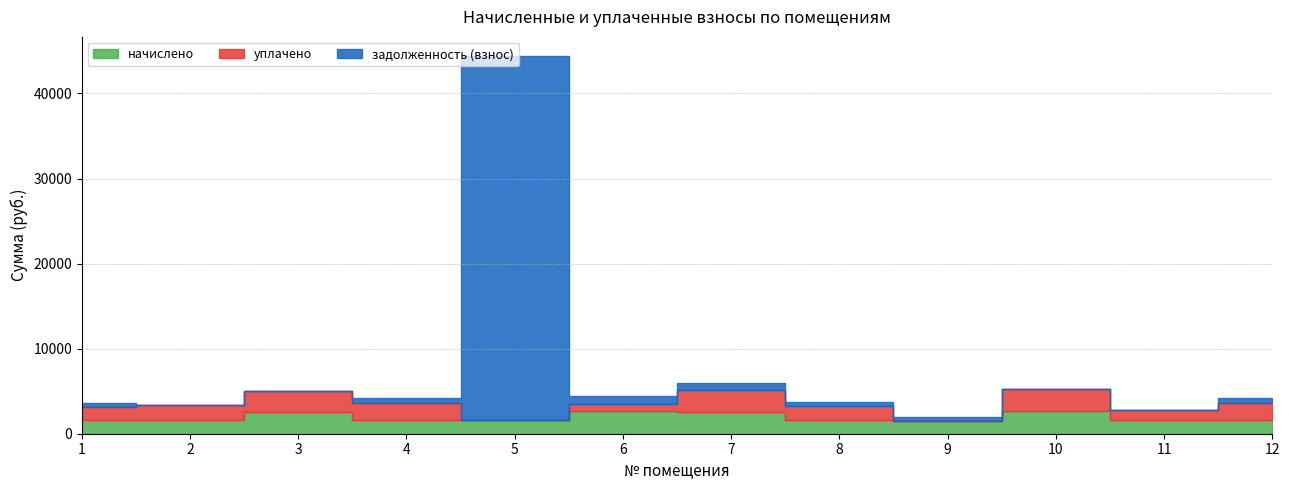

Reading left to right, transcribe all the data shown in this chart.

начислено: 1=1565.4	2=1671.7	3=2503.9	4=1572.7	5=1649.7	6=2632.2	7=2562.5	8=1605.7	9=1514.1	10=2613.9	11=1649.7	12=1558.0
уплачено: 1=1565.4	2=1671.7	3=2503.9	4=2097.0	5=0.0	6=877.4	7=2562.5	8=1605.7	9=0.0	10=2613.9	11=1099.8	12=2077.4
задолженность (взнос): 1=521.8	2=0.0	3=0.0	4=524.2	5=42774.8	6=877.4	7=854.2	8=535.2	9=504.7	10=0.0	11=0.0	12=519.4